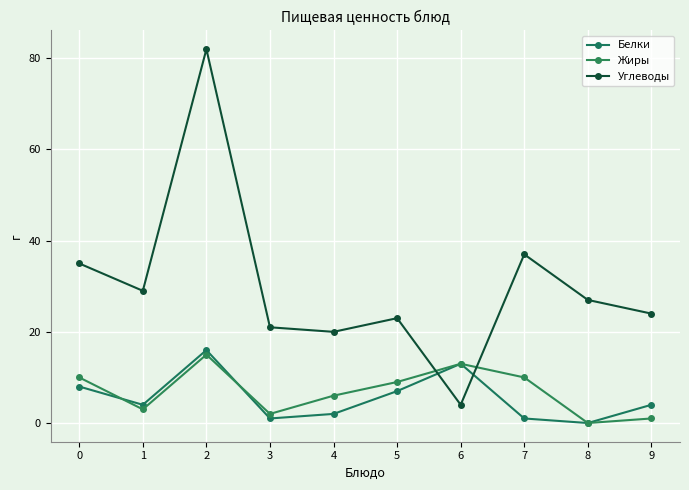

True or false: Углеводы has more than 1 points higher than both neighbors.

True